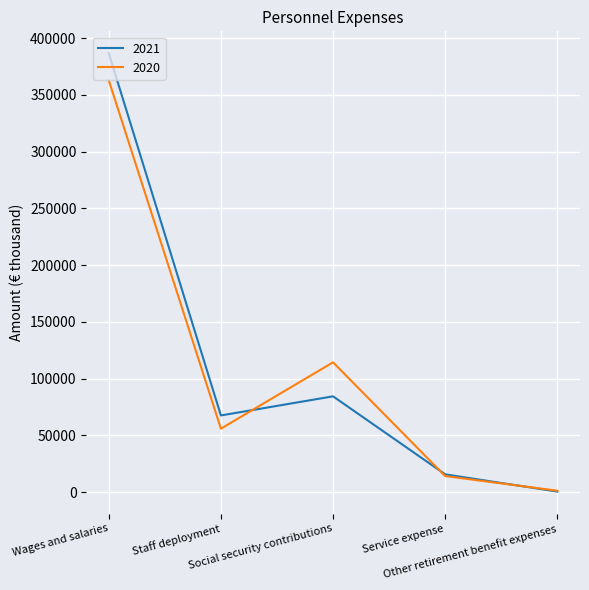

Reading left to right, list all the values displayed in this chart.

2021: Wages and salaries=386650	Staff deployment=67485	Social security contributions=84334	Service expense=15587	Other retirement benefit expenses=389
2020: Wages and salaries=362775	Staff deployment=55831	Social security contributions=114287	Service expense=14062	Other retirement benefit expenses=1143